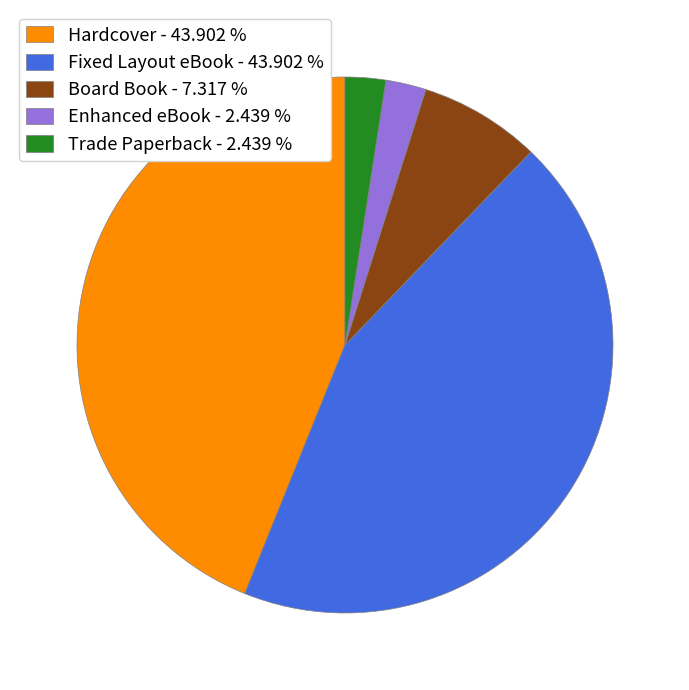

Is it true that Board Book is 7% of the pie?

True